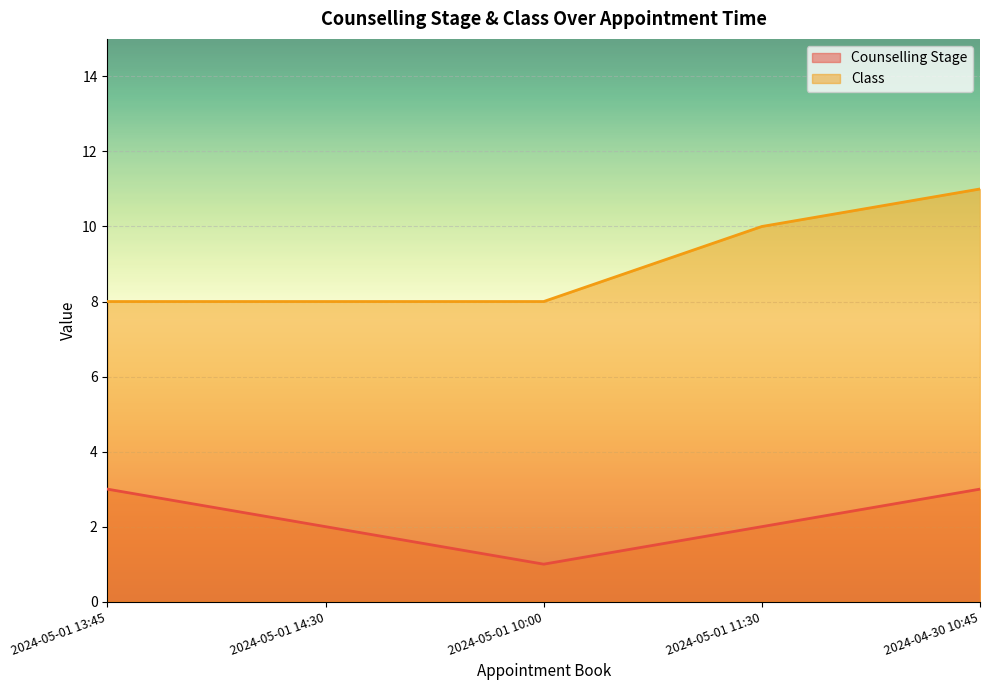

The Counselling Stage series shows 1 at 2024-05-01 14:30. True or false?

False